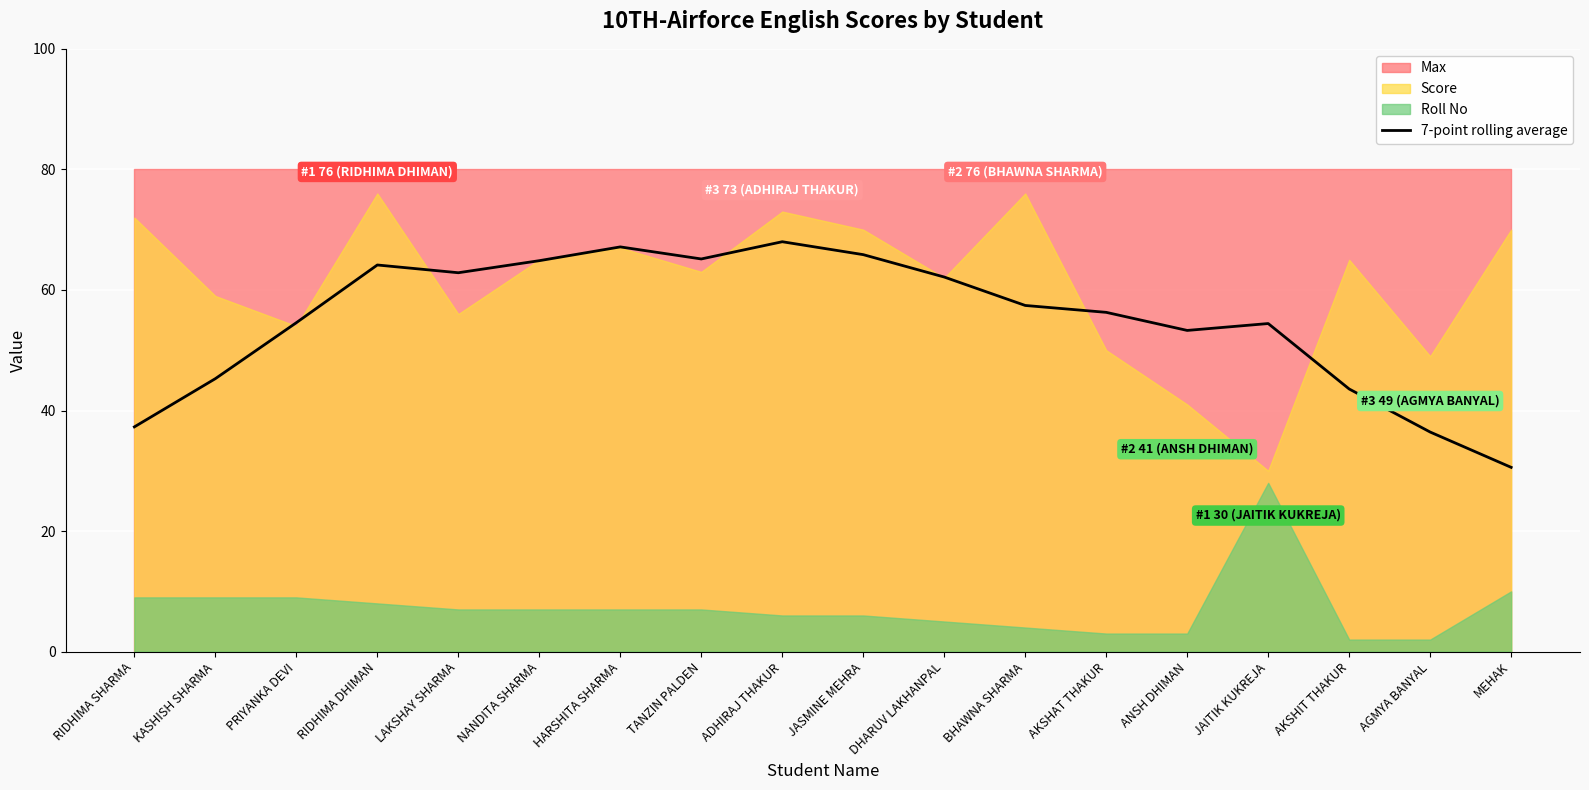

Rank the categories by value from highest to lowest.

ADHIRAJ THAKUR, HARSHITA SHARMA, JASMINE MEHRA, TANZIN PALDEN, NANDITA SHARMA, RIDHIMA DHIMAN, LAKSHAY SHARMA, DHARUV LAKHANPAL, BHAWNA SHARMA, AKSHAT THAKUR, PRIYANKA DEVI, JAITIK KUKREJA, ANSH DHIMAN, KASHISH SHARMA, AKSHIT THAKUR, RIDHIMA SHARMA, AGMYA BANYAL, MEHAK